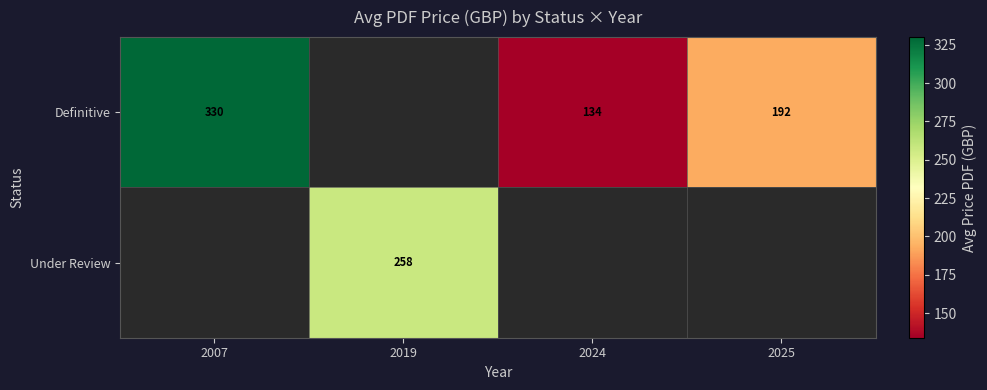

What is the sum of the Definitive values at 2007 and 2025?

522